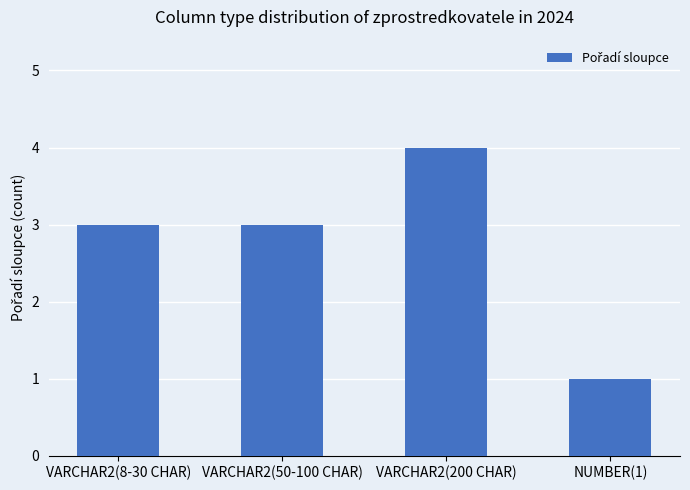

What is the value of the 2nd bar from the left?

3